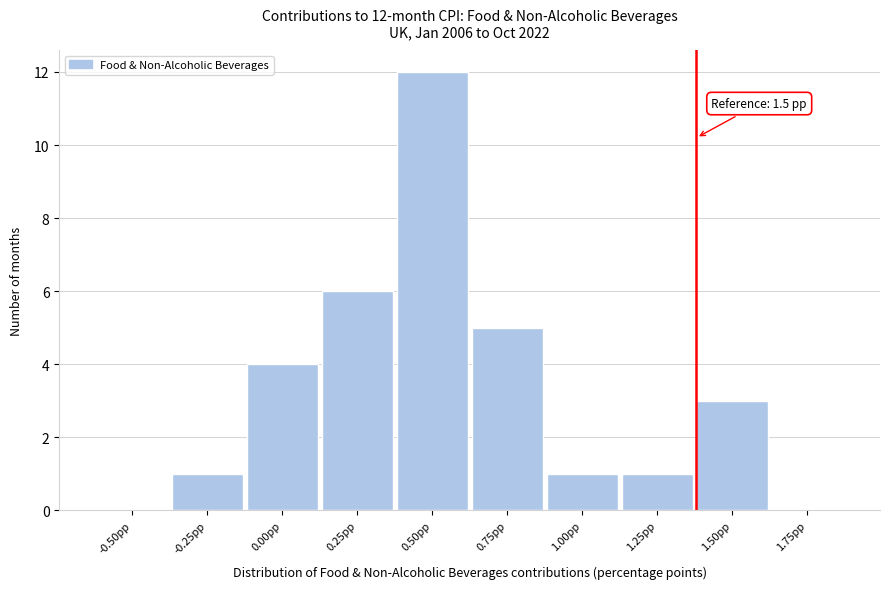

Reading right to left, extract all data points from this chart.

1.75pp=0	1.50pp=3	1.25pp=1	1.00pp=1	0.75pp=5	0.50pp=12	0.25pp=6	0.00pp=4	-0.25pp=1	-0.50pp=0